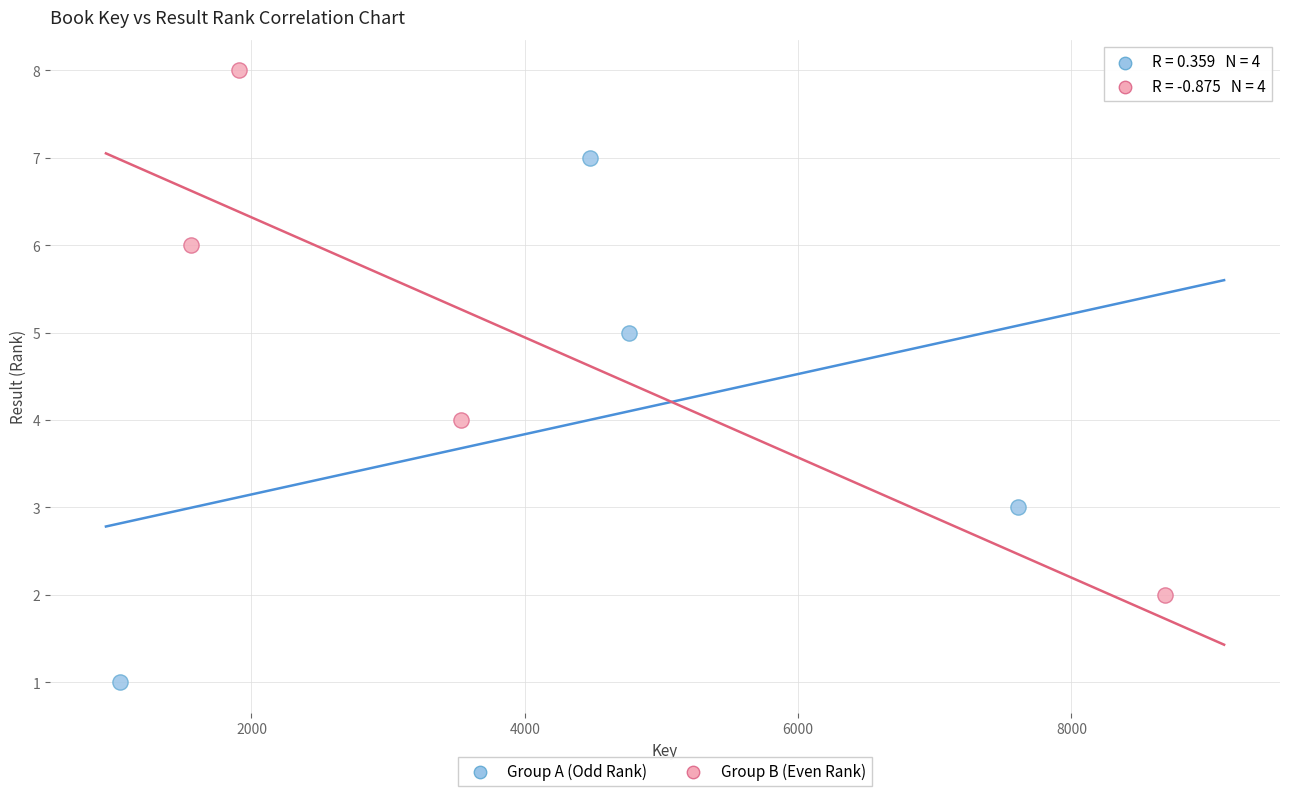

Which series contains the lowest Y value?

Group A (Odd Rank)